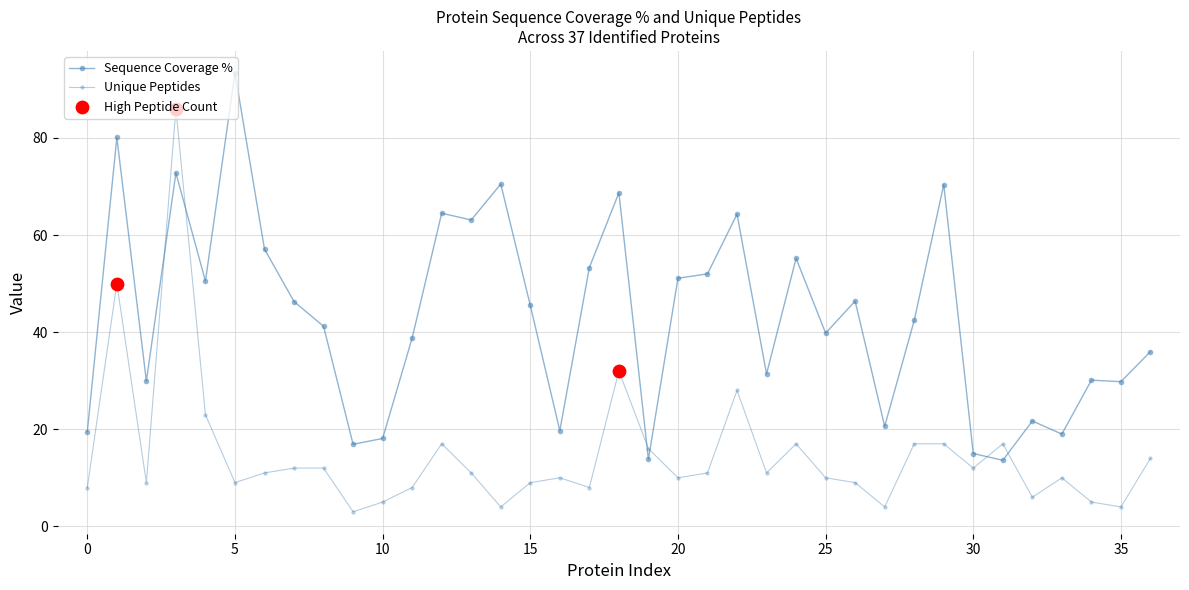

How many values in the Sequence Coverage % series exceed 42?

19